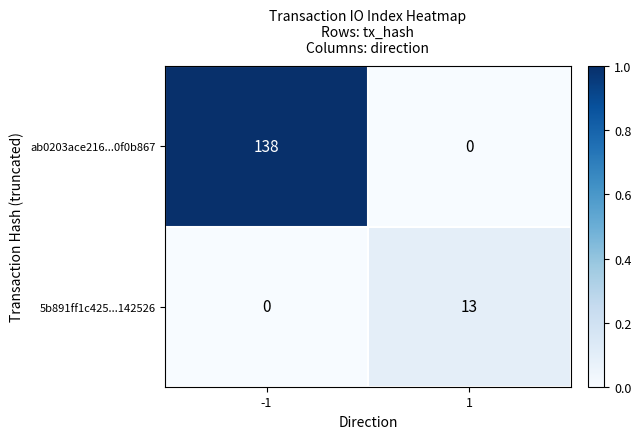

At 1, list the series in order from largest to smallest.

5b891ff1c425...142526, ab0203ace216...0f0b867